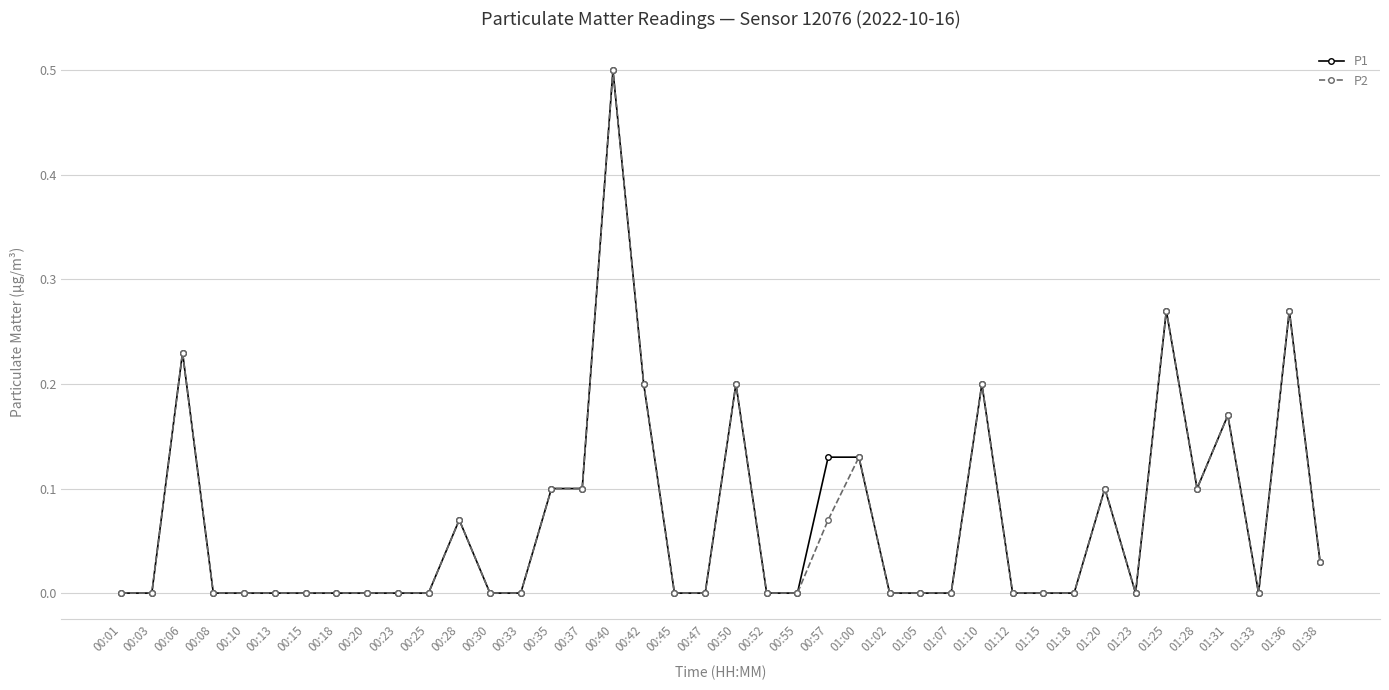

Where is the first local maximum for P2?

00:06